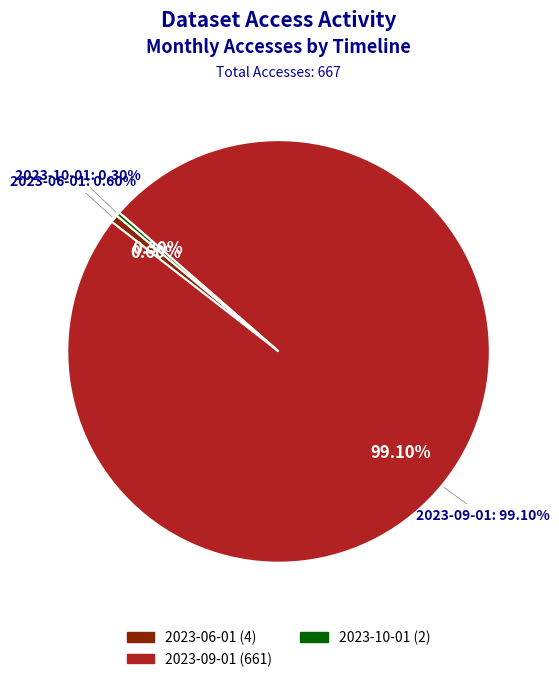

What is the largest slice in the pie chart?

2023-09-01